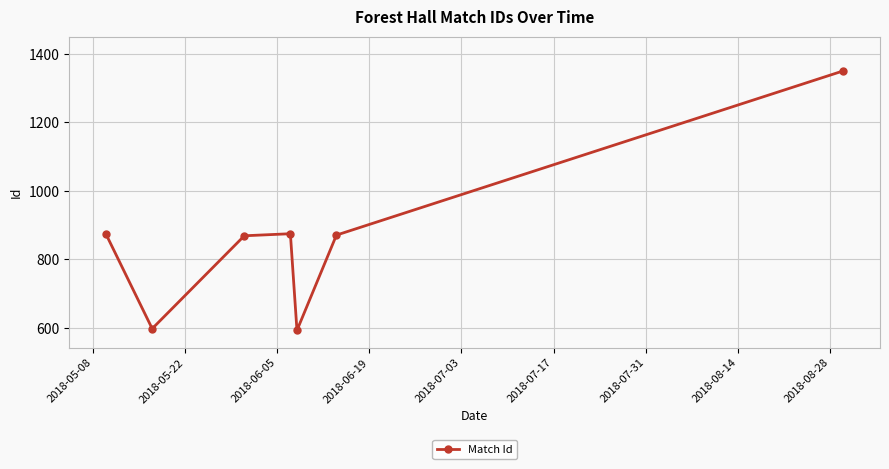

What is the value of the 4th point from the left?

875